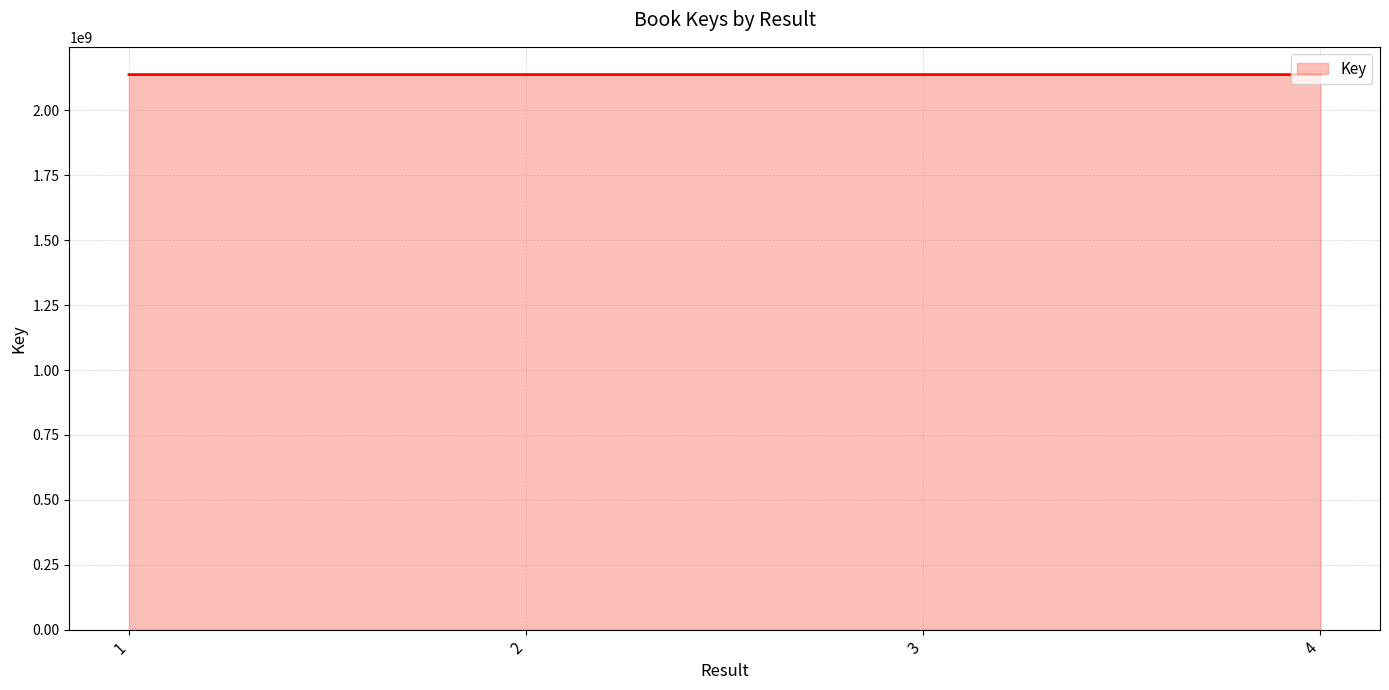

The value at 3 is 2137701840. True or false?

True